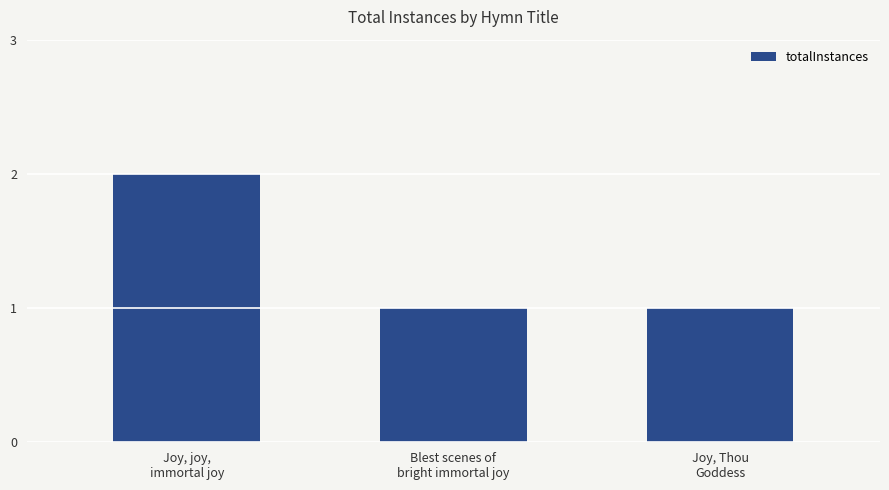

What is the change in value from Joy, joy,
immortal joy to Joy, Thou
Goddess?

-1